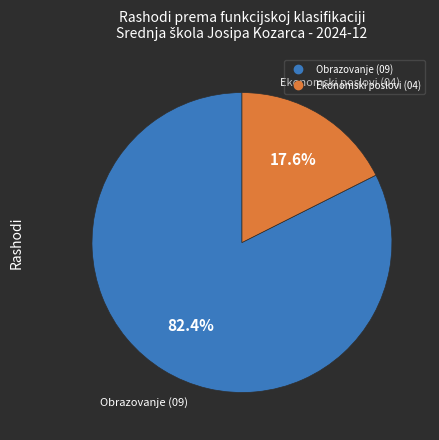

How many slices are in this pie chart?

2